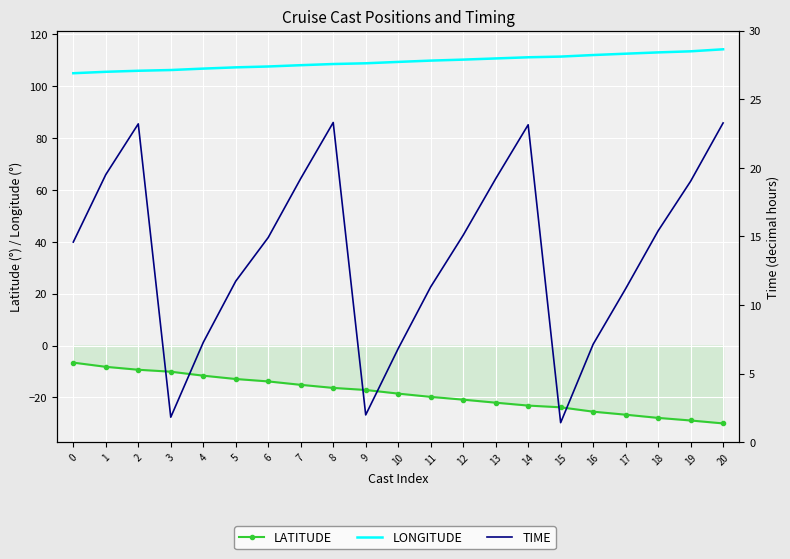

Between 6 and 13, which series saw the biggest shift?

LATITUDE